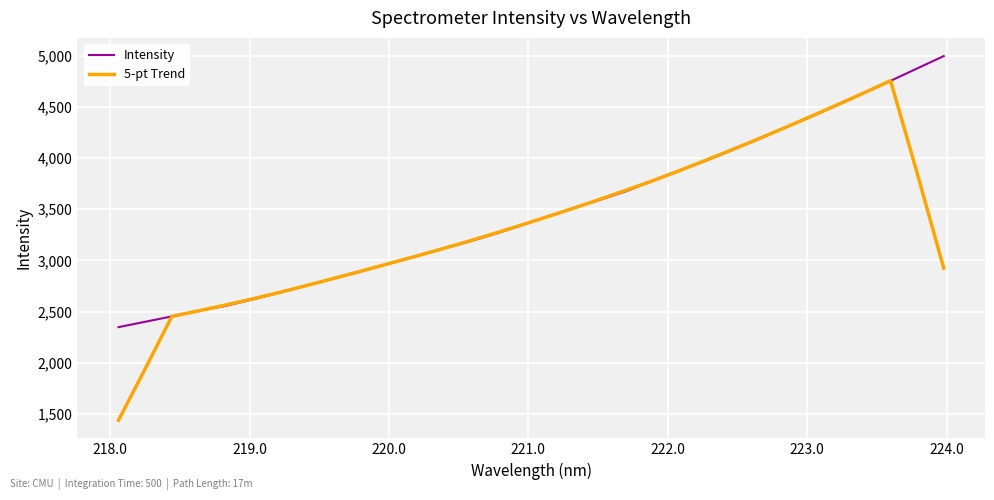

Which series has the largest total across all categories?

Intensity